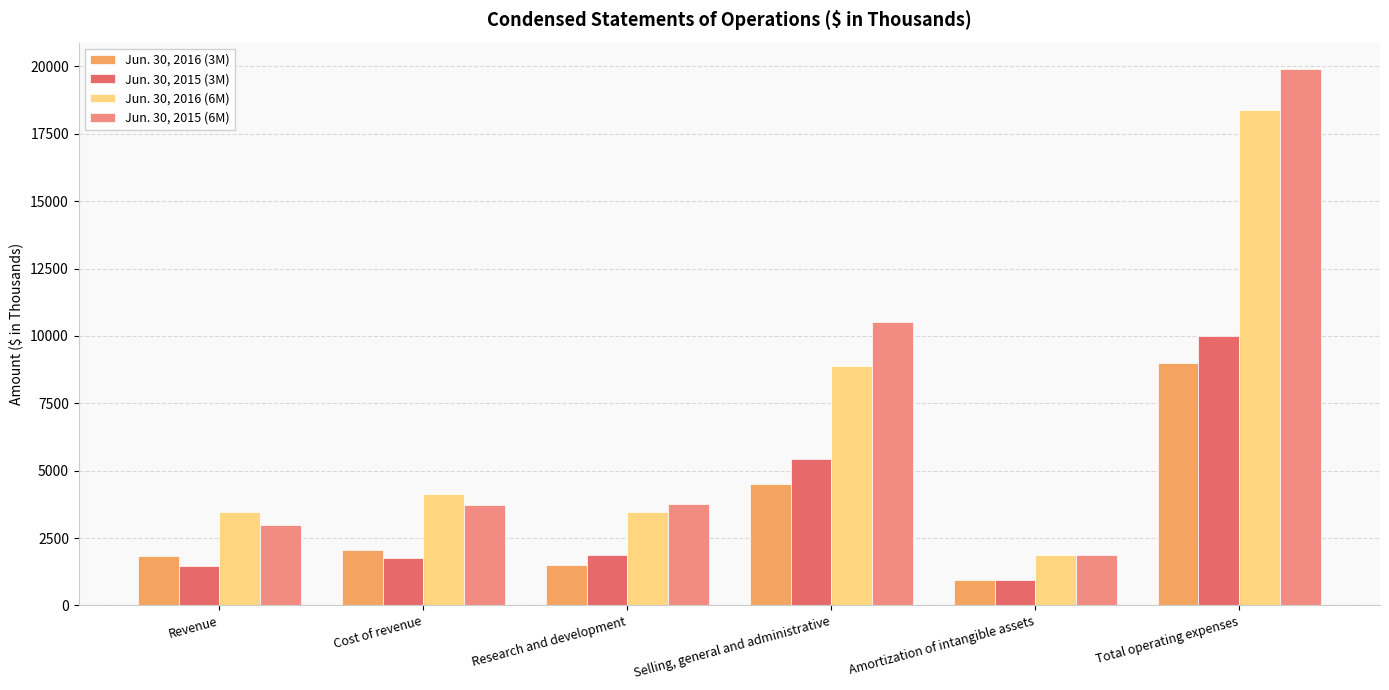

How many data points in Jun. 30, 2016 (3M) are less than 2048?

3